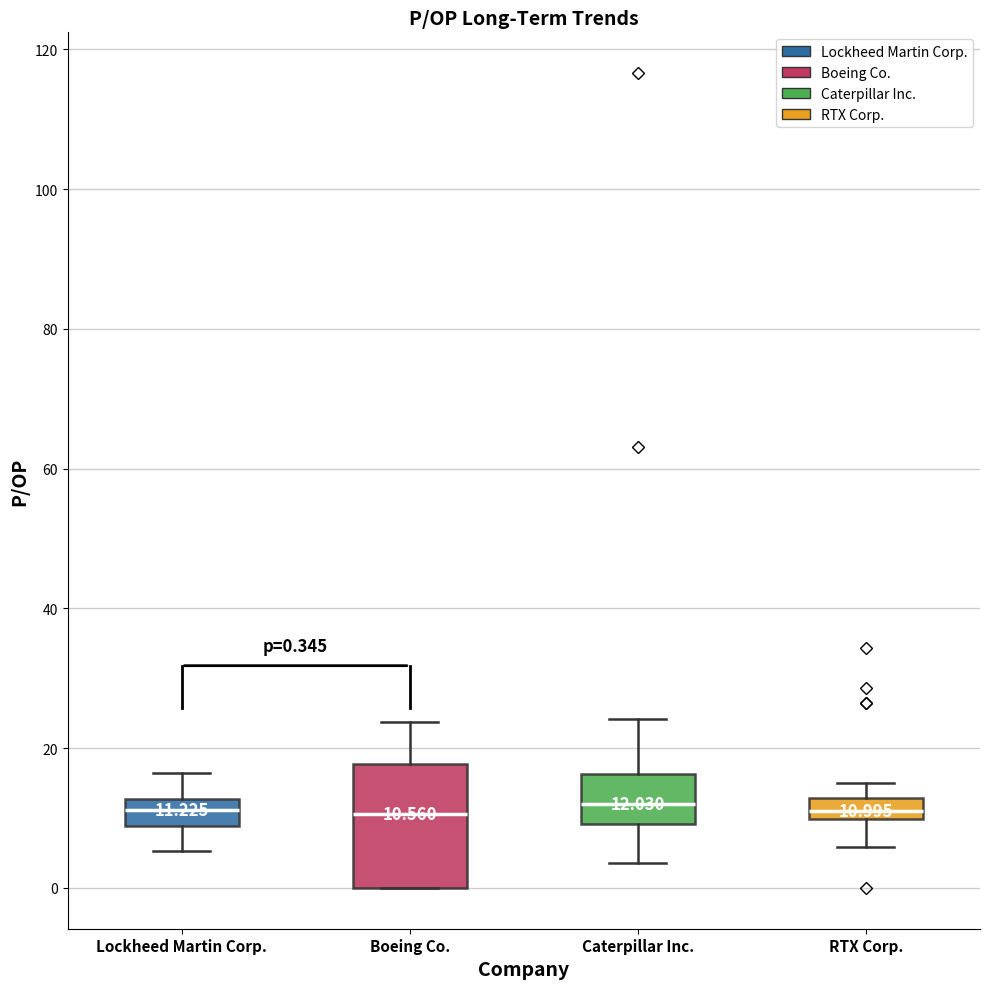

Which box is the tallest, from its lower edge to its upper edge?

Boeing Co.